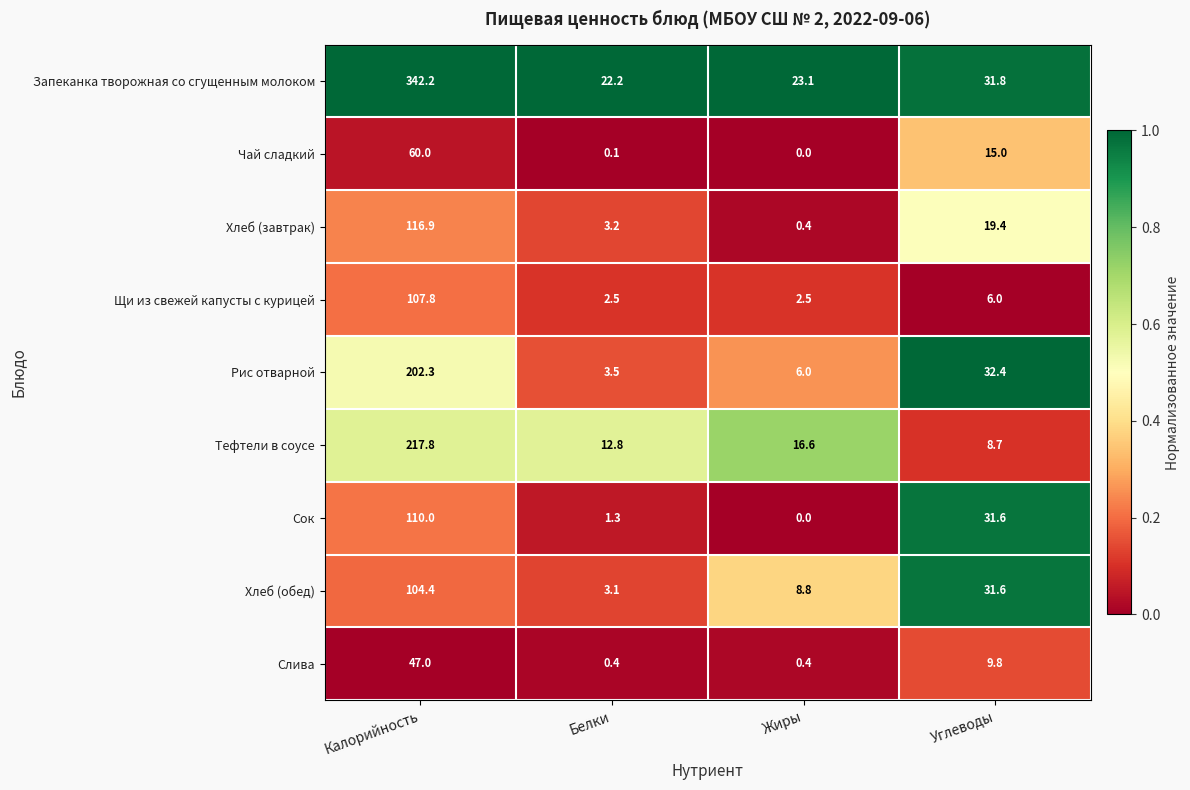

True or false: Чай сладкий has a value of -41.5 at Жиры.

False